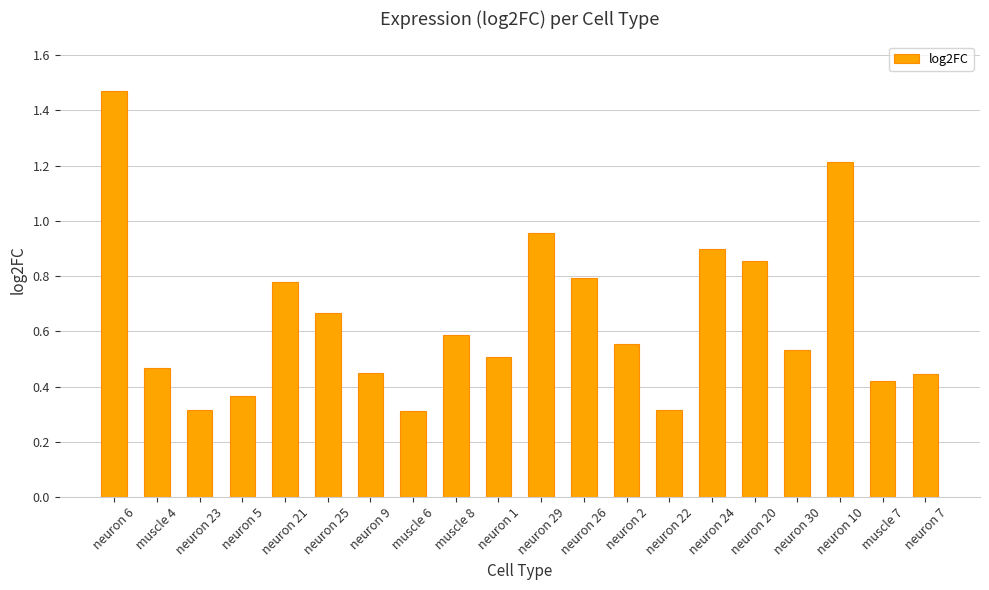

True or false: the data shows 0.4 at neuron 21.

False